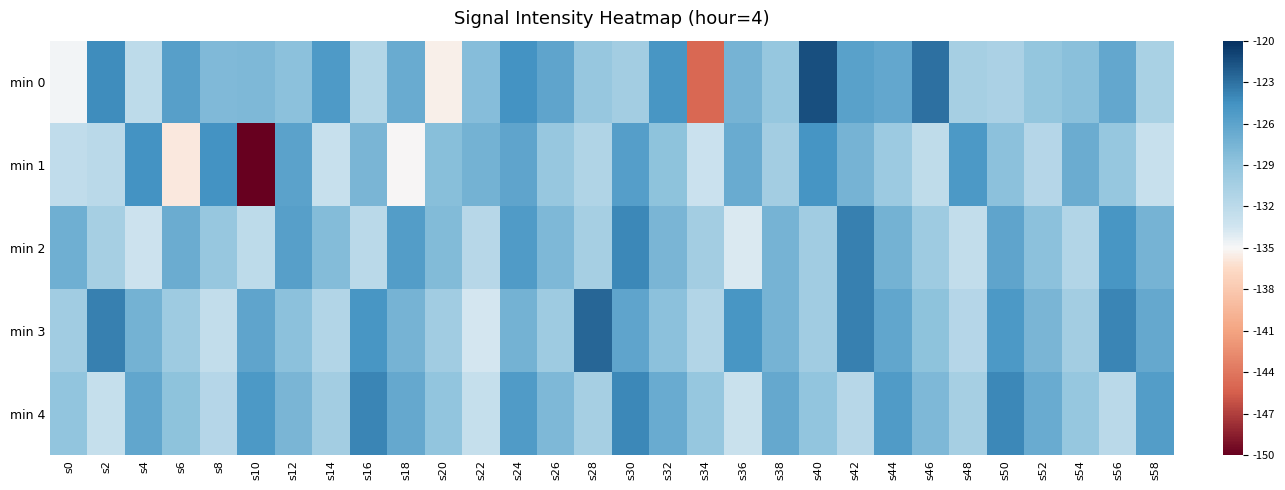

What is the spread (max minus min) of values at s30?

6.2